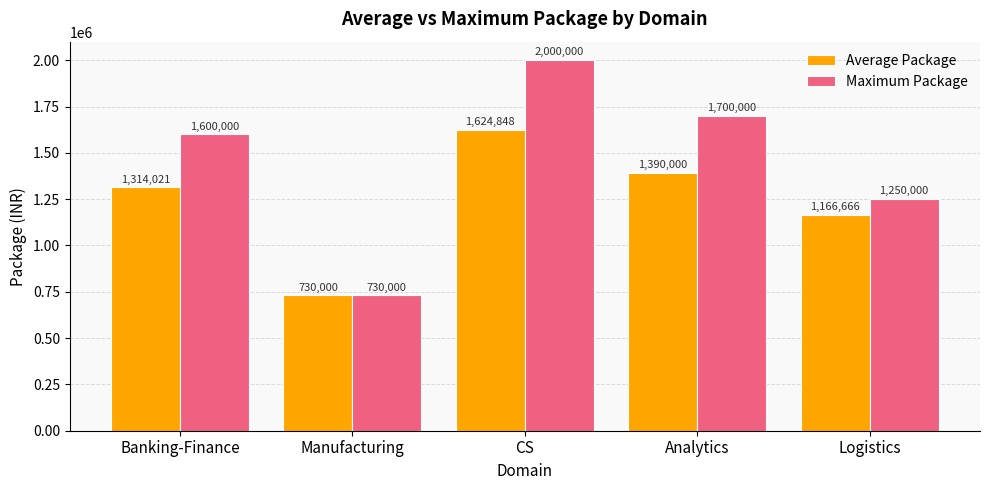

What is the difference between the maximum and minimum values in the Maximum Package series?

1270000